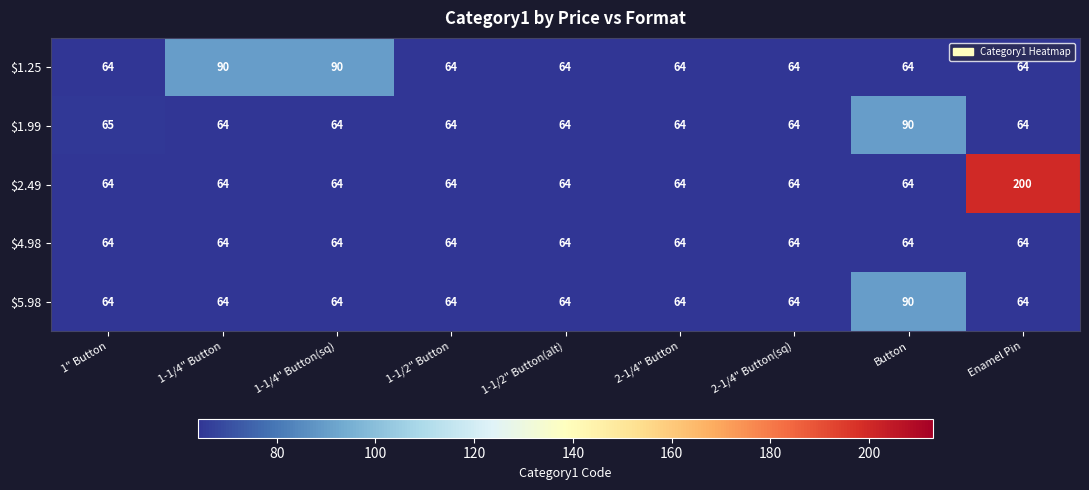

What is the highest value of the $2.49 series?

200